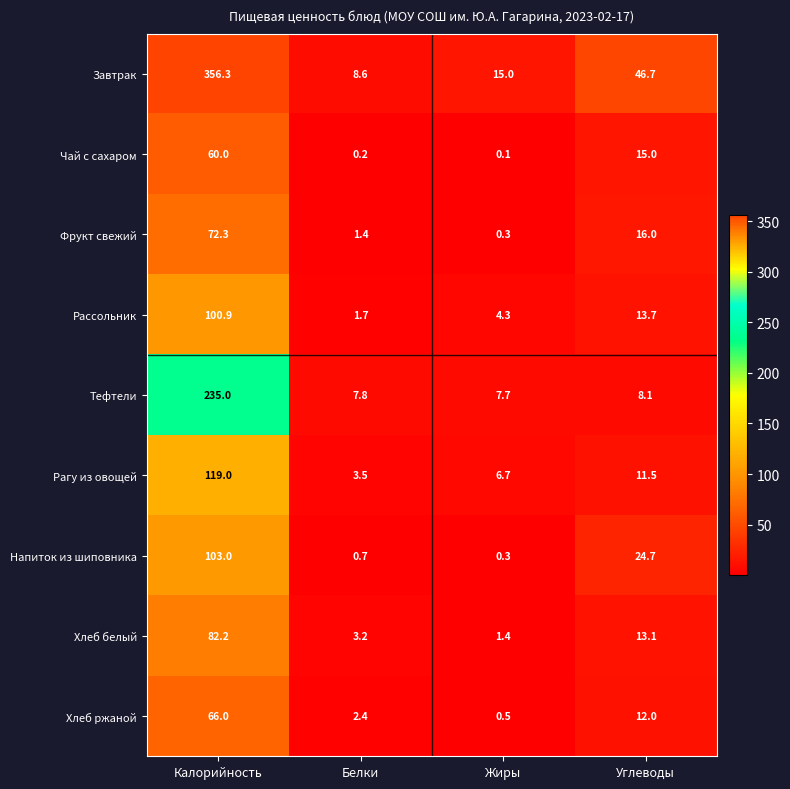

Is it true that Завтрак equals 15.0 at Жиры?

True